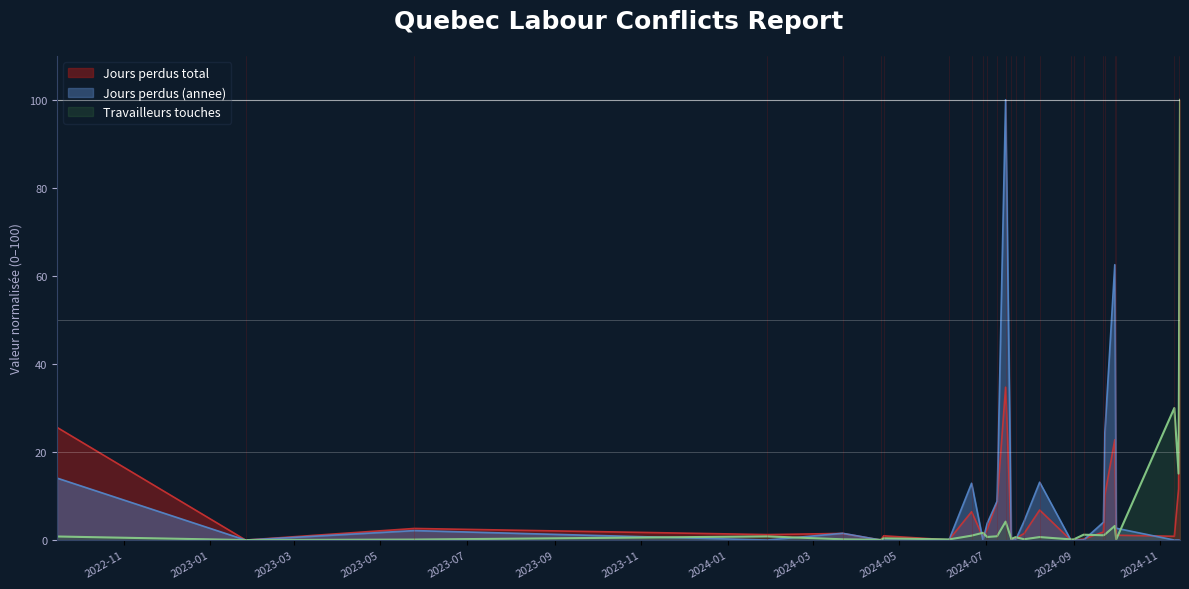

Does the chart display data point markers on the line(s)?

No